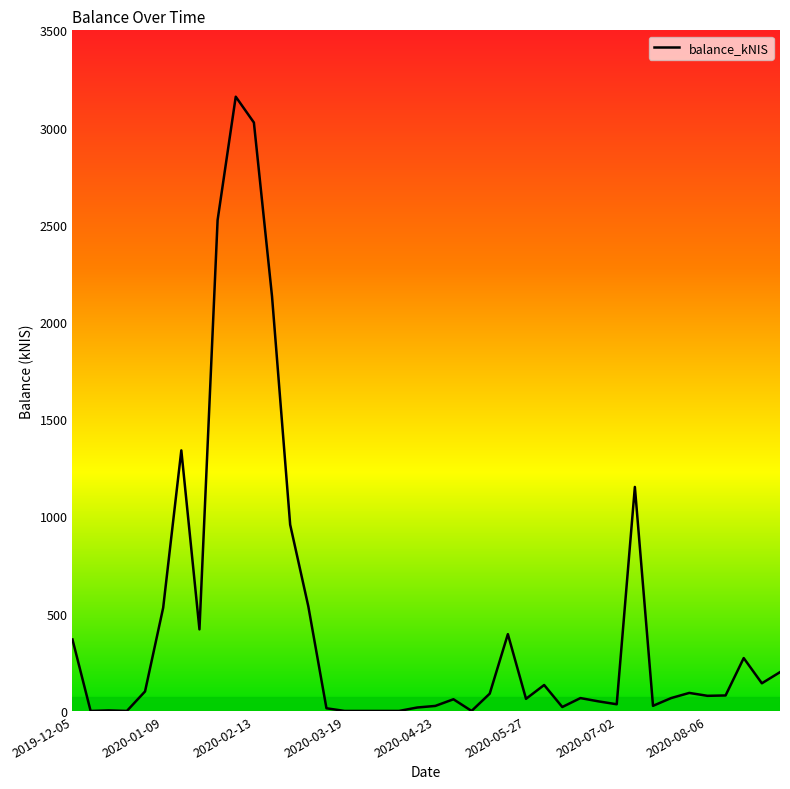

What is the difference between the maximum and minimum values?

3158.7